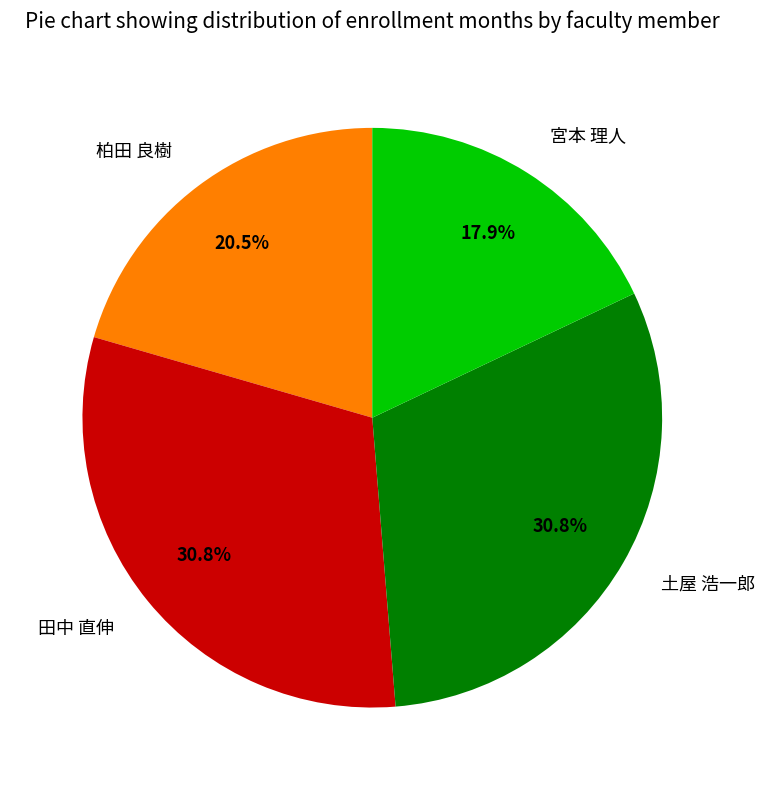

Is it true that 宮本 理人 is 18% of the pie?

True